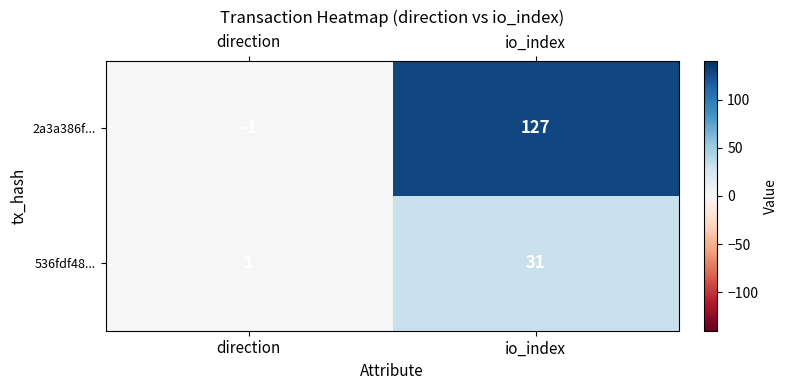

Read the 536fdf48... value at io_index.

31